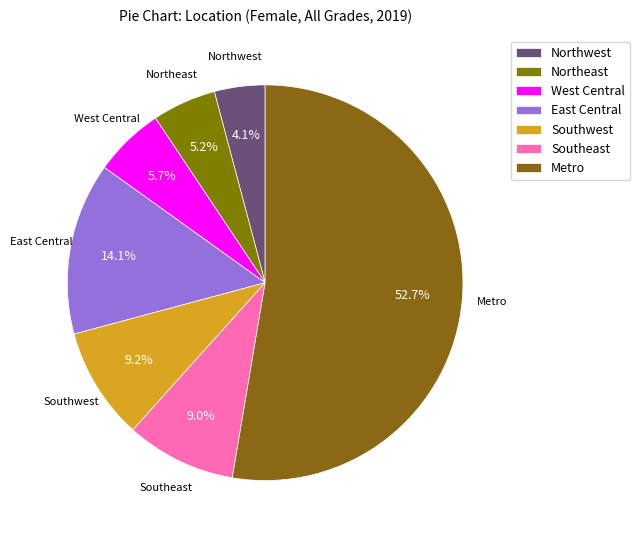

To the nearest percent, what portion does Southeast represent?

9%